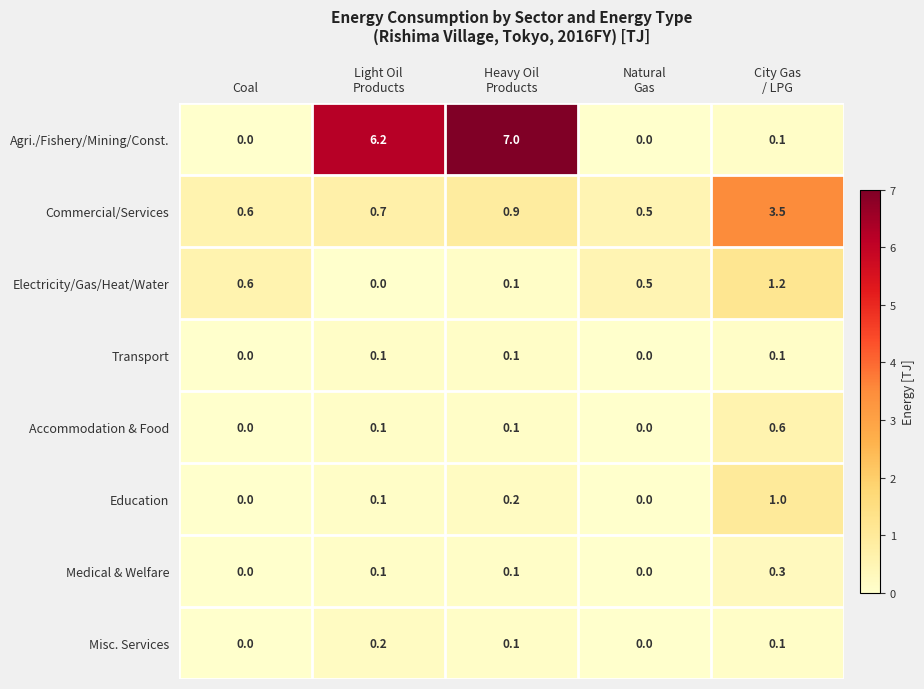

At how many categories does at least one series exceed 0?

5